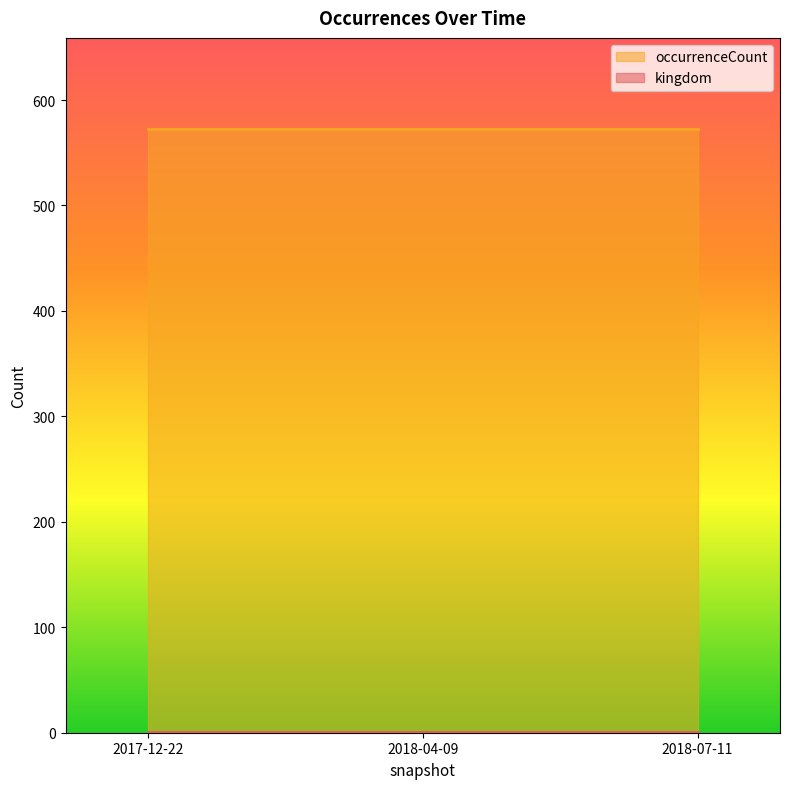

What is the sum of the kingdom values at 2018-04-09 and 2018-07-11?

2